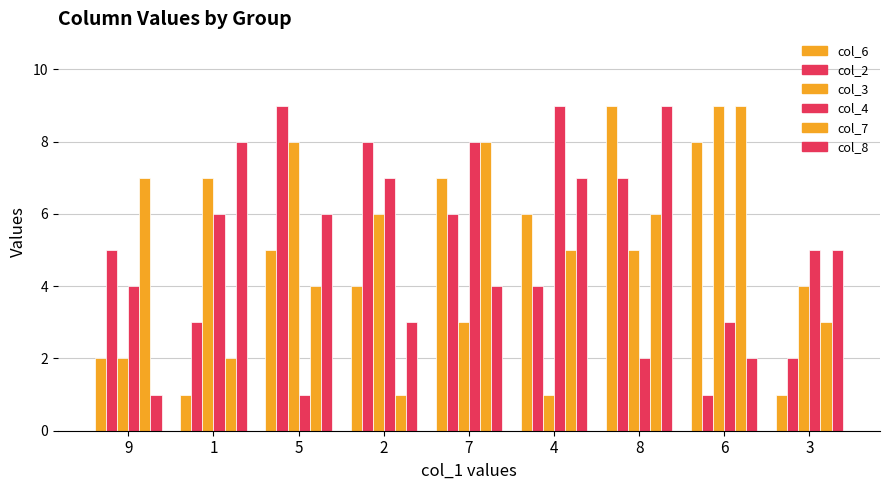

Does the chart contain stacked bars?

No